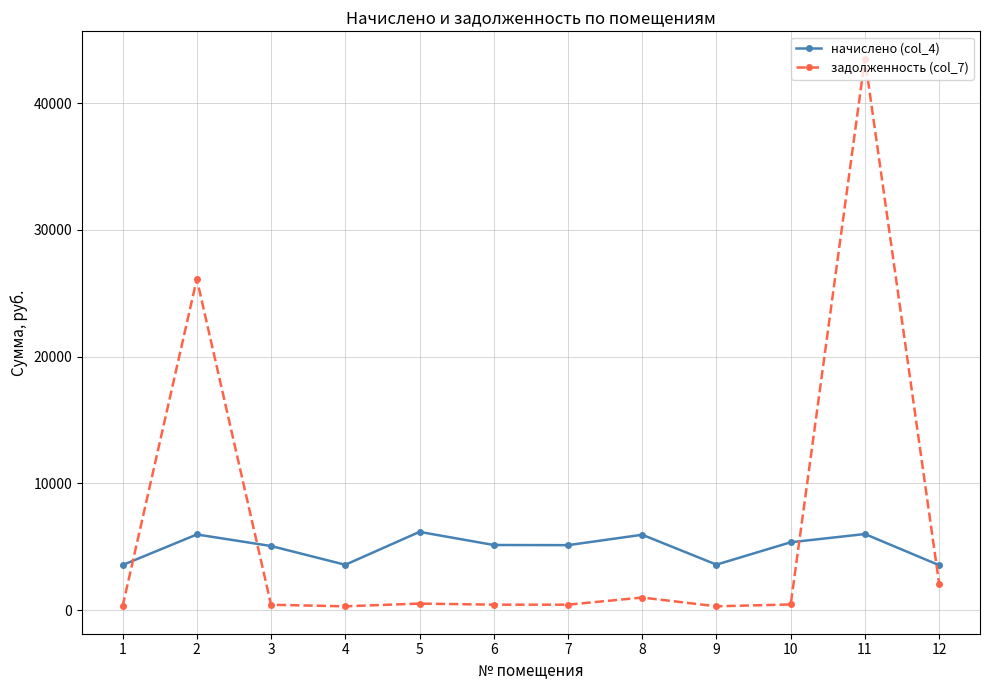

List the series in order of their peak value, highest first.

задолженность (col_7), начислено (col_4)